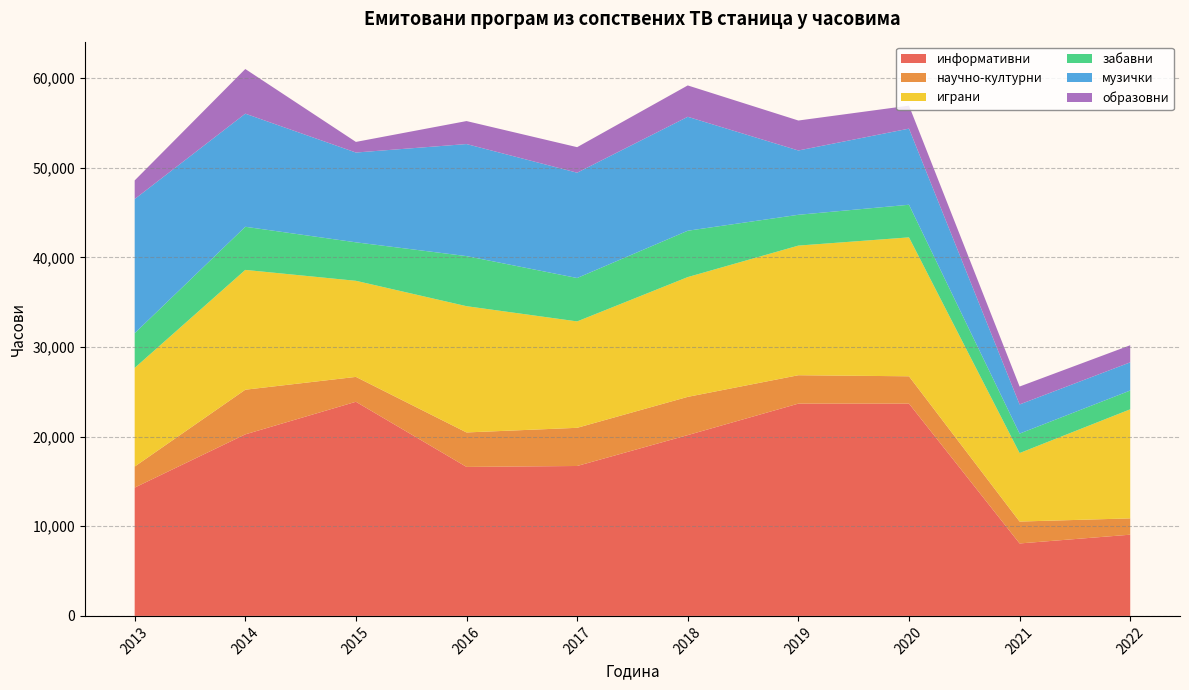

Reading left to right, extract all data points from this chart.

информативни: 2013=14317	2014=20258	2015=23895	2016=16626	2017=16729	2018=20176	2019=23688	2020=23689	2021=8085	2022=9063
научно-културни: 2013=2348	2014=4983	2015=2776	2016=3847	2017=4260	2018=4267	2019=3169	2020=3049	2021=2444	2022=1820
играни: 2013=11011	2014=13370	2015=10723	2016=14089	2017=11874	2018=13366	2019=14466	2020=15502	2021=7644	2022=12171
забавни: 2013=3871	2014=4812	2015=4294	2016=5588	2017=4843	2018=5172	2019=3437	2020=3641	2021=2169	2022=2096
музички: 2013=14971	2014=12622	2015=10021	2016=12504	2017=11751	2018=12715	2019=7176	2020=8495	2021=3255	2022=3144
образовни: 2013=2076	2014=4983	2015=1184	2016=2565	2017=2849	2018=3500	2019=3344	2020=2564	2021=1999	2022=1909